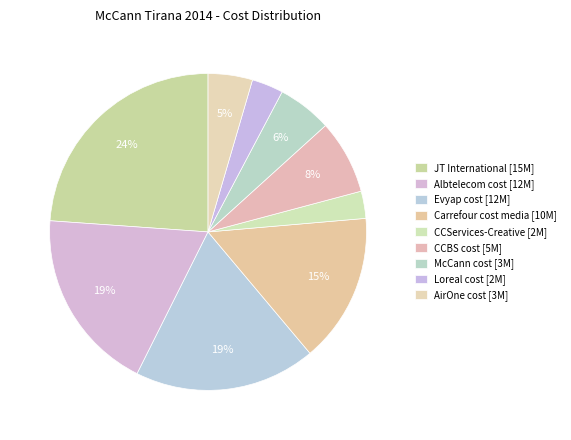

How many segments does this pie chart have?

9